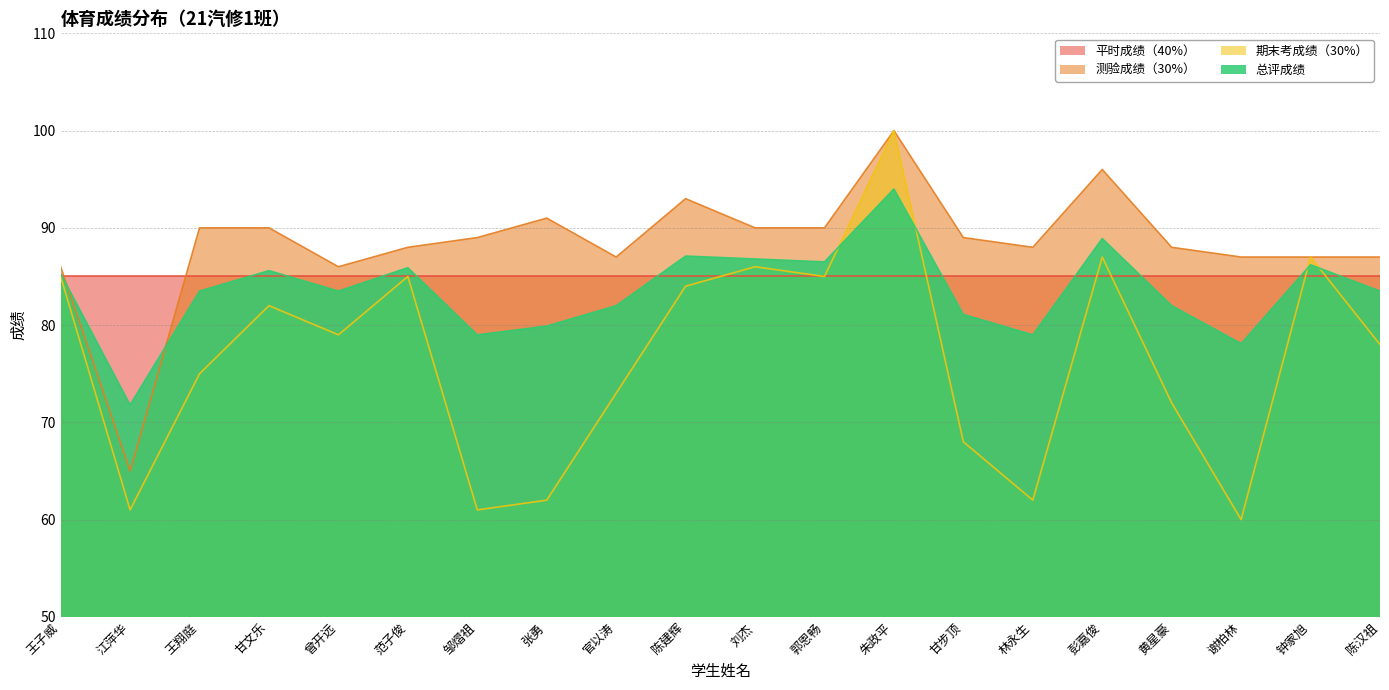

Which has a higher value, 黄星豪 or 甘步顶?

甘步顶